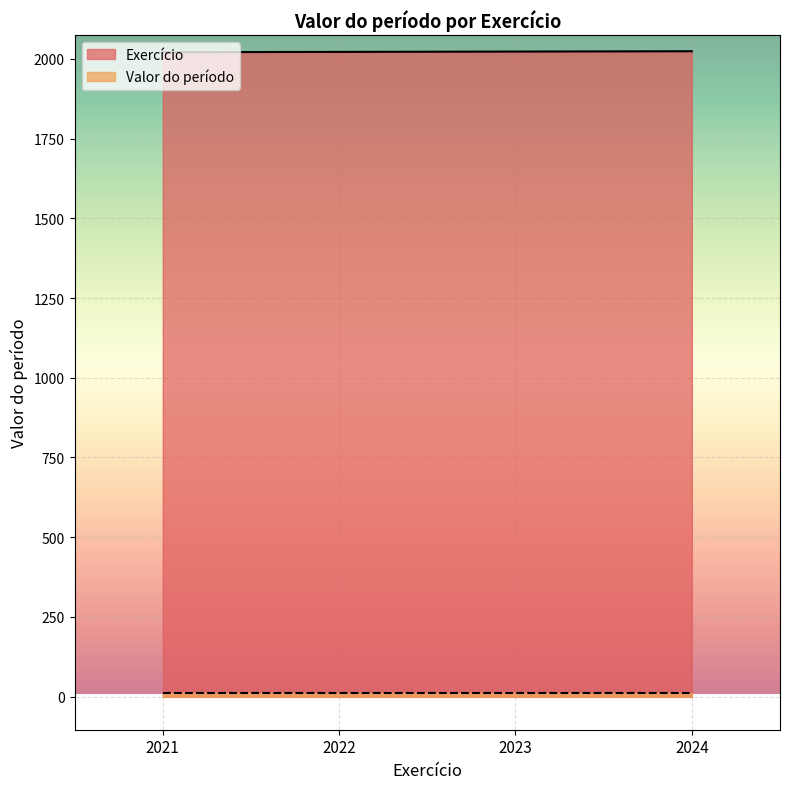

Approximately how many times larger is the value at 2022 compared to 2023?

1.0